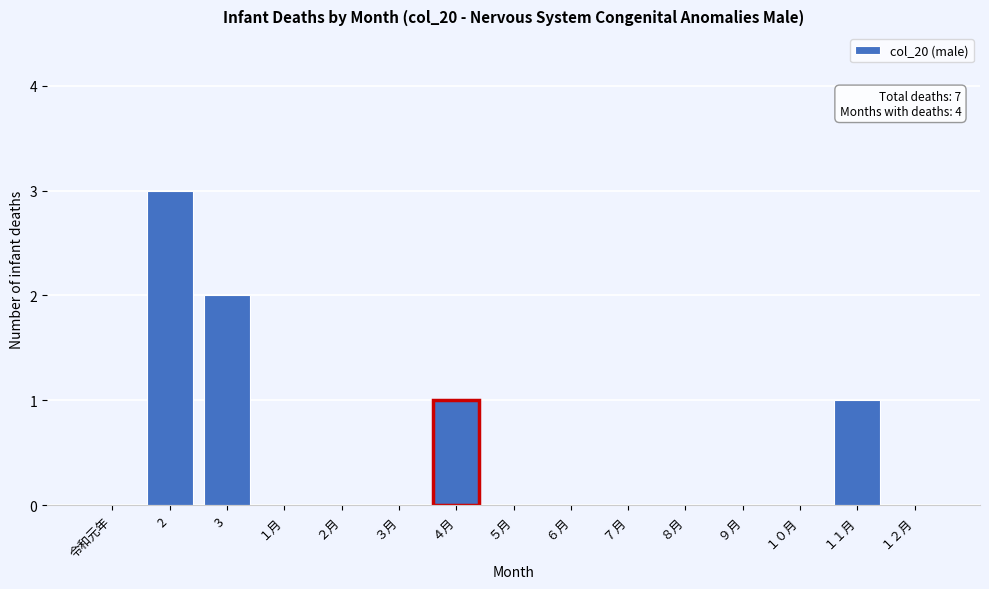

Reading left to right, what are all the values shown in this chart?

令和元年=0	2=3	3=2	１月=0	２月=0	３月=0	４月=1	５月=0	６月=0	７月=0	８月=0	９月=0	１０月=0	１１月=1	１２月=0